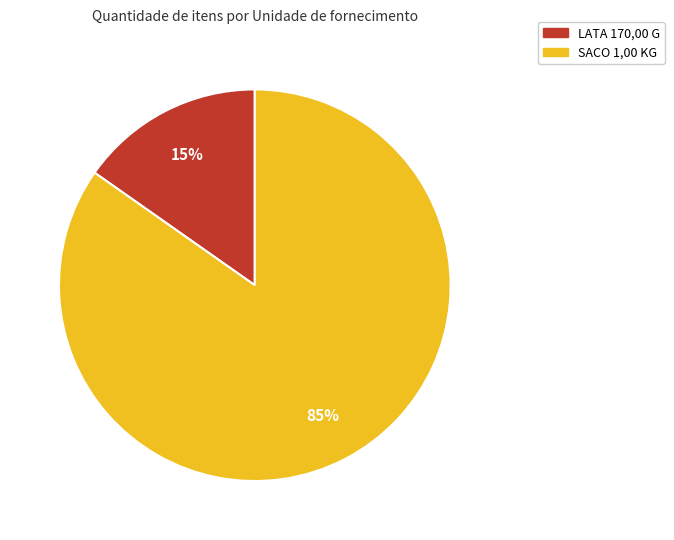

Is there a majority slice in this chart?

Yes